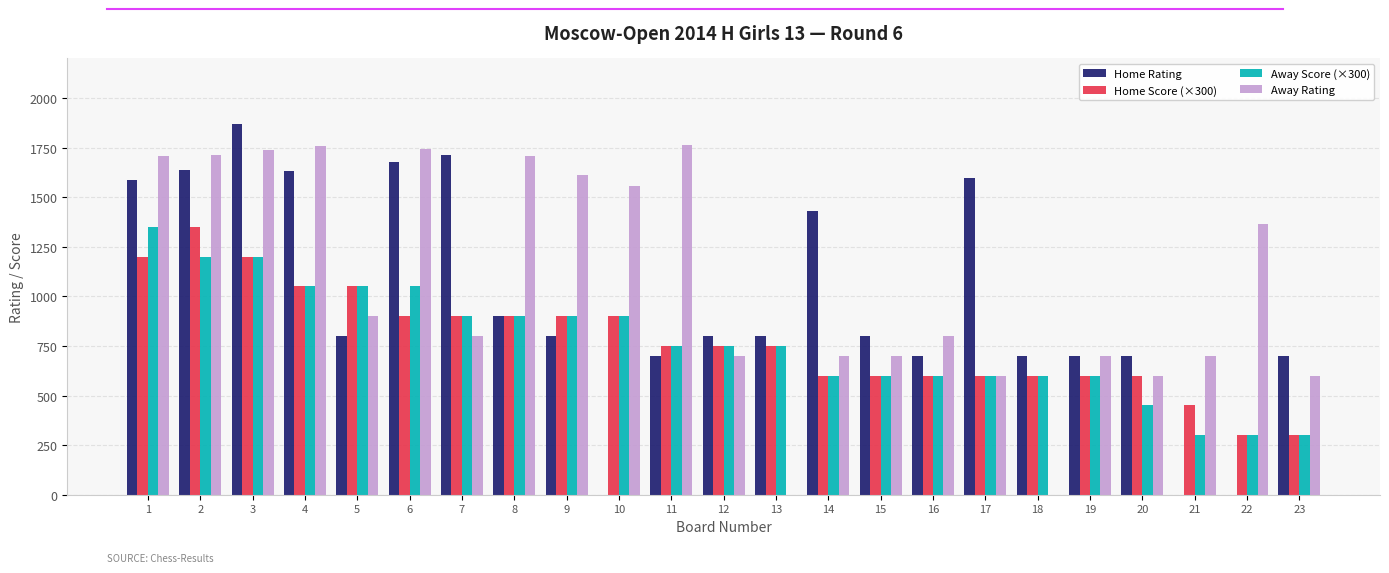

Which series changed the most between 1 and 23?

Away Rating